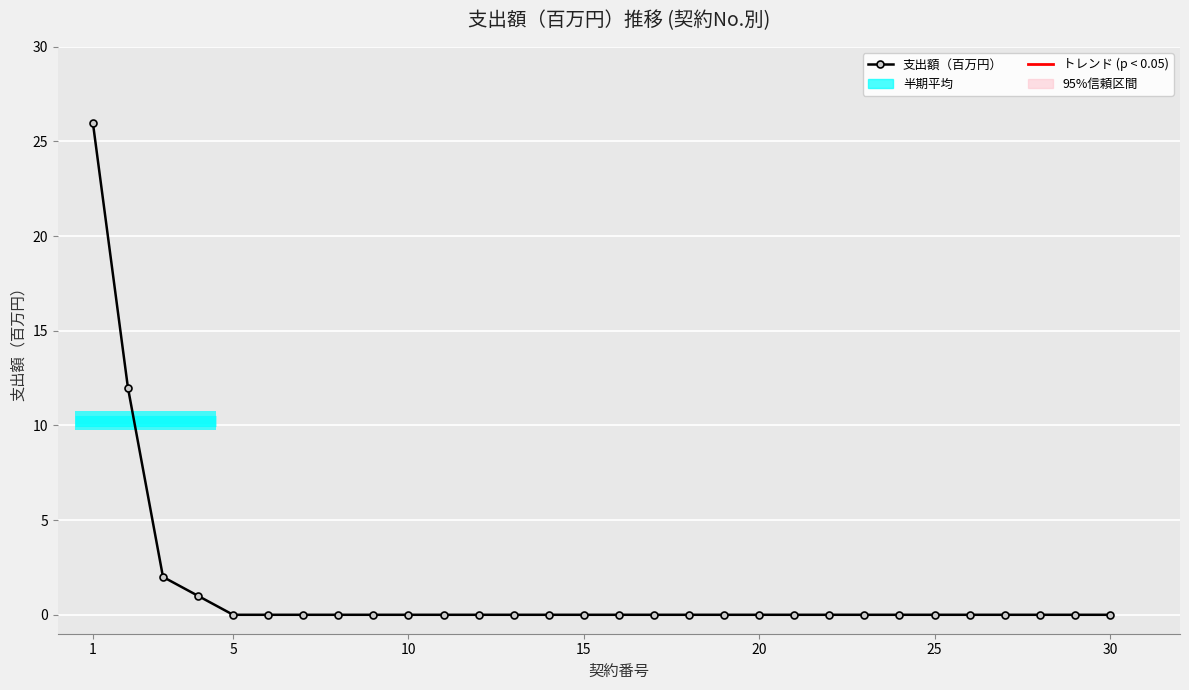

Count the number of categories in the chart.

30